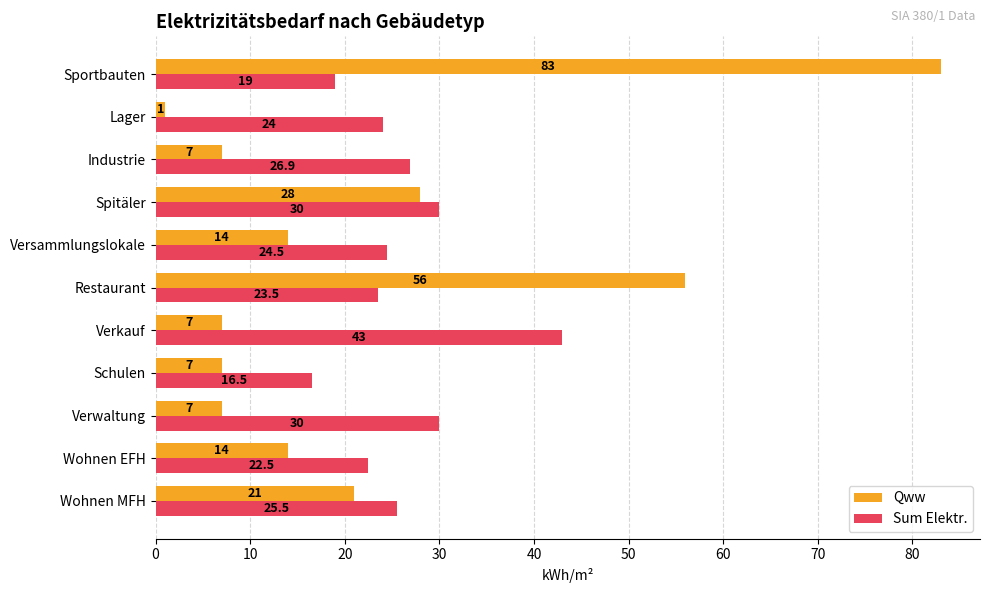

What is the smallest value displayed?

1.0